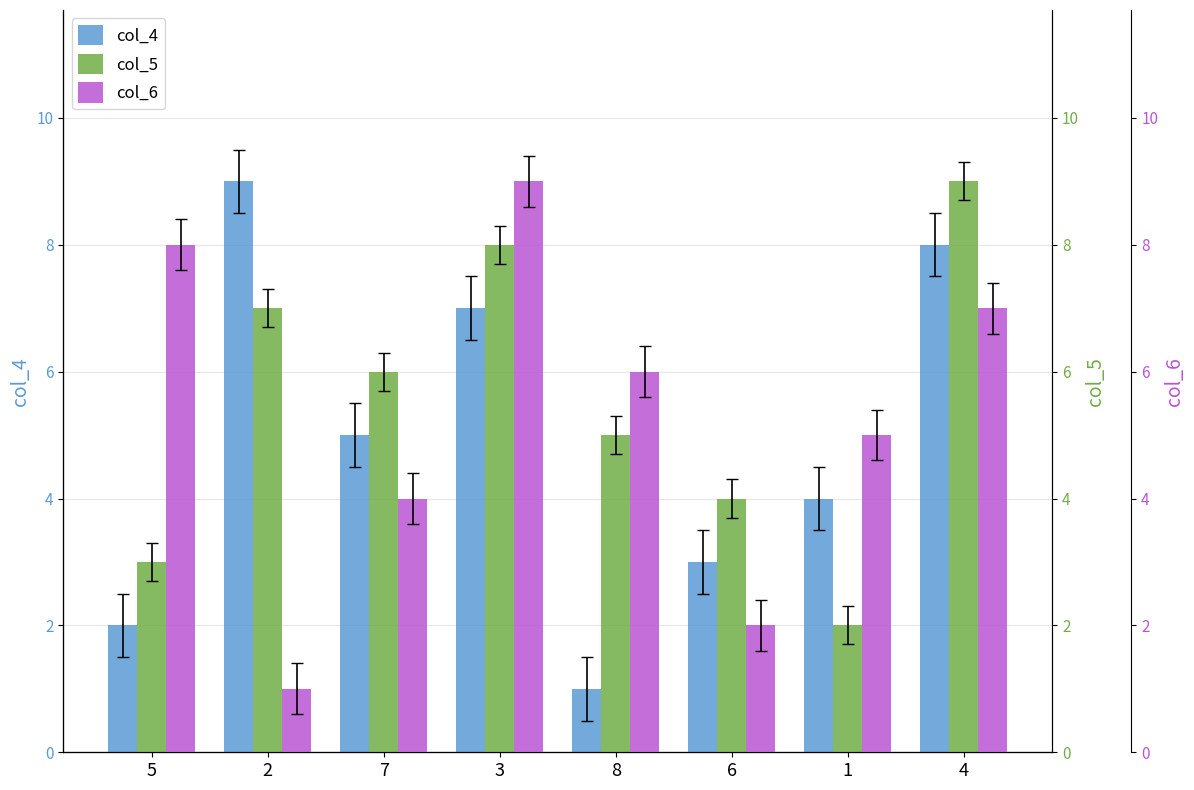

Which series has the widest spread of values?

col_4